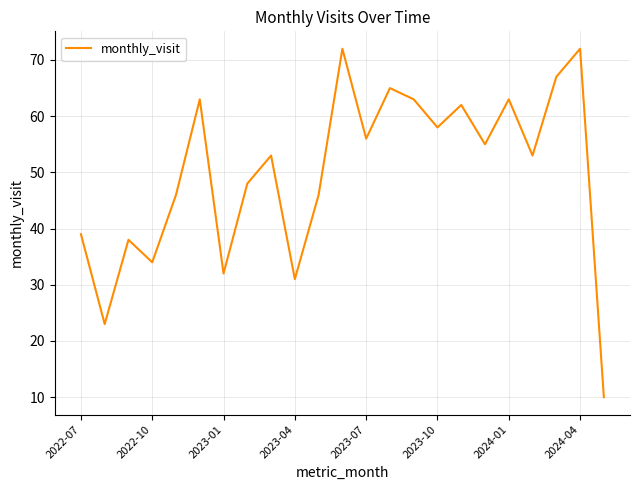

What is the minimum value shown in the chart?

10